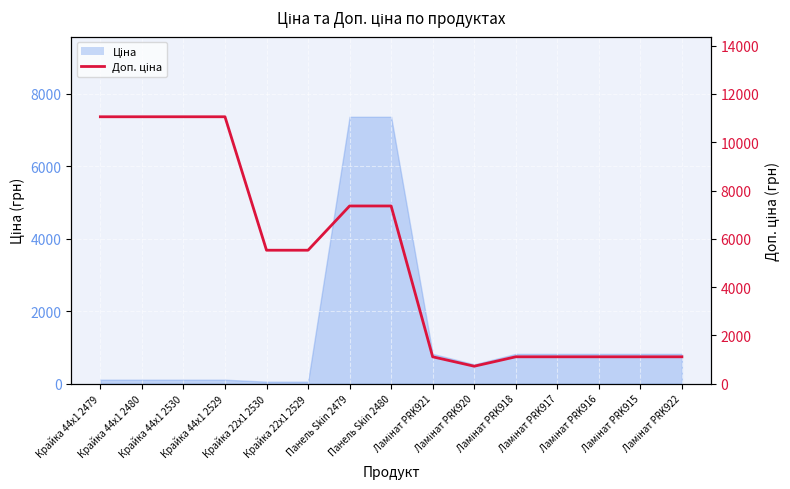

At which label does the data first exceed 5528?

Крайка 44x1 2479